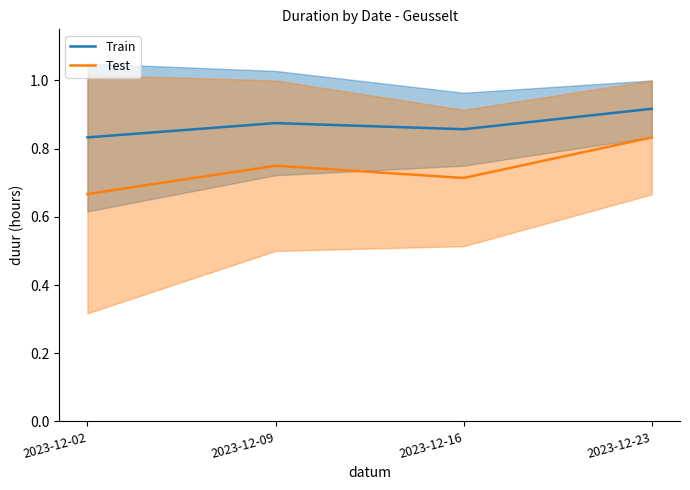

At which category does the chart reach its minimum across all series?

2023-12-02